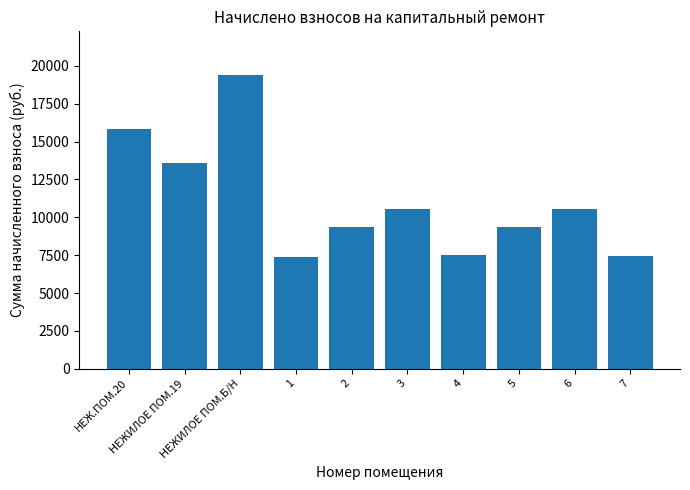

At which category does the chart reach its peak across all series?

НЕЖИЛОЕ ПОМ.Б/Н